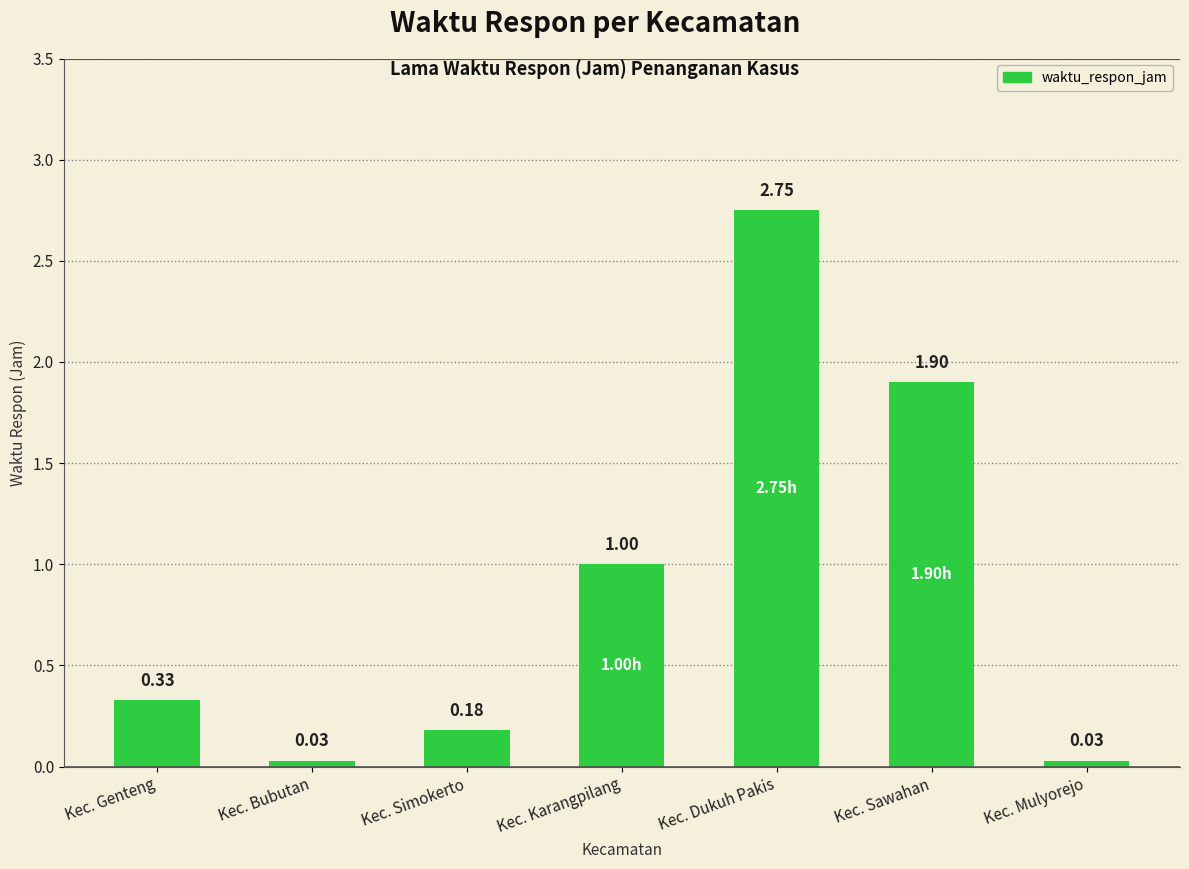

Which category has the highest value across all series?

Kec. Dukuh Pakis